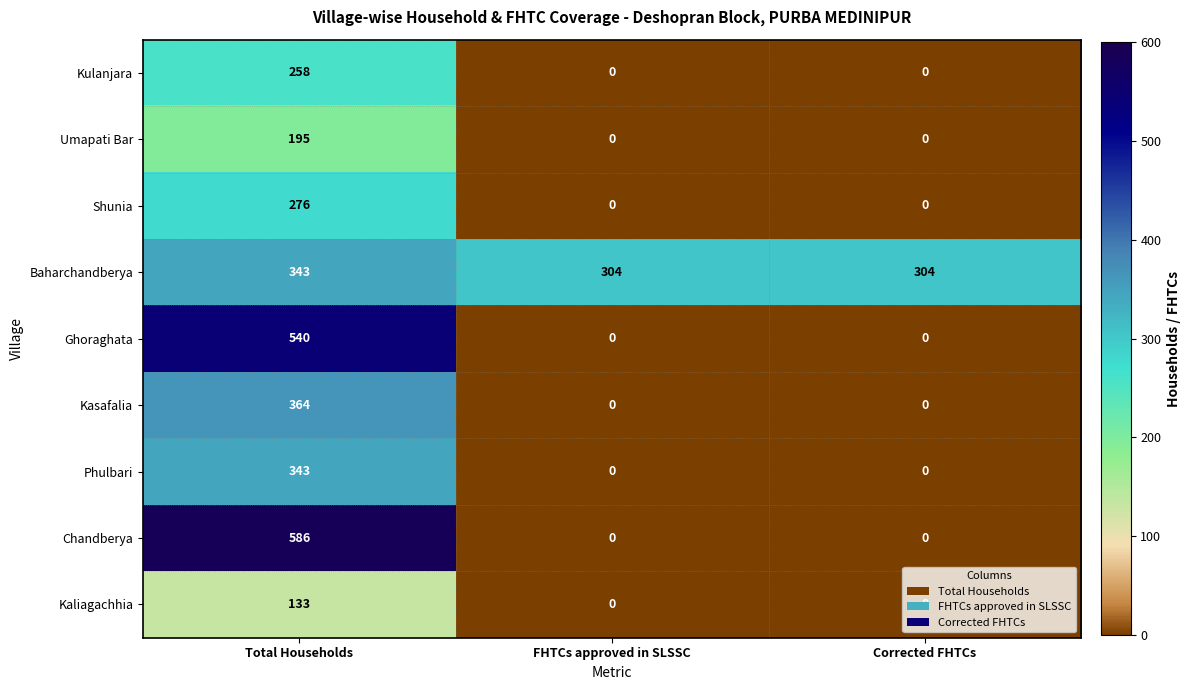

Which series has the largest range (max minus min)?

Chandberya